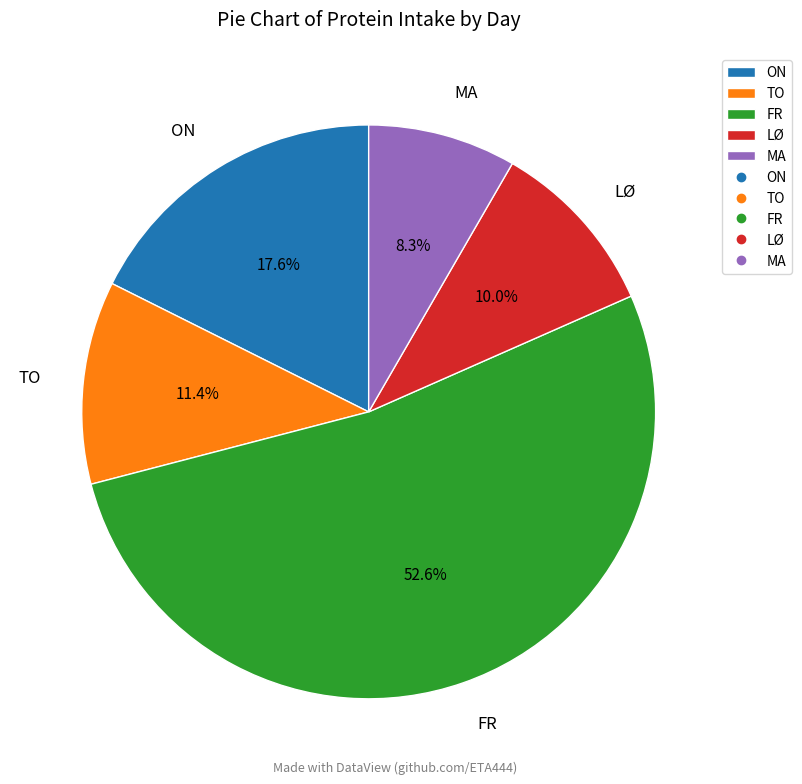

How many segments does this pie chart have?

5